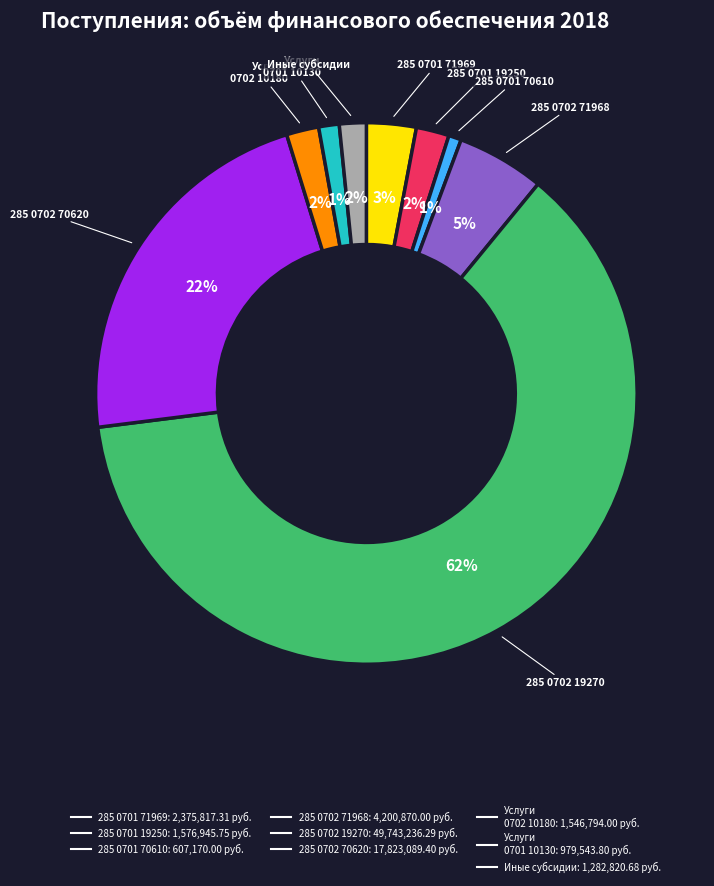

Is there a majority slice in this chart?

Yes